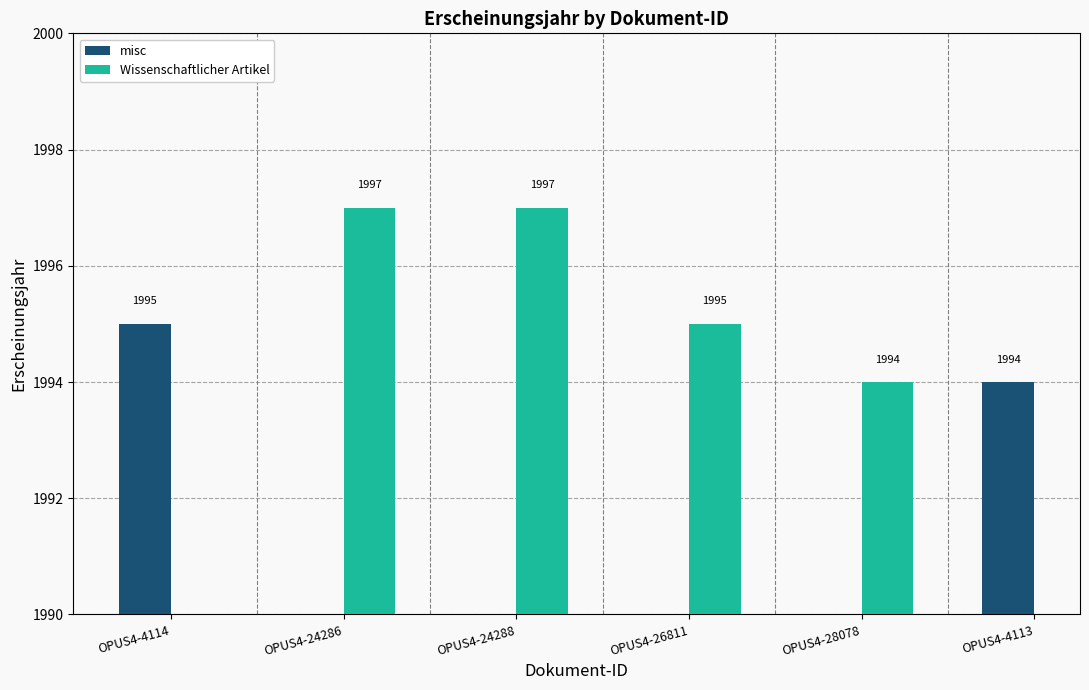

What is the difference between the Wissenschaftlicher Artikel values at OPUS4-28078 and OPUS4-24286?

3